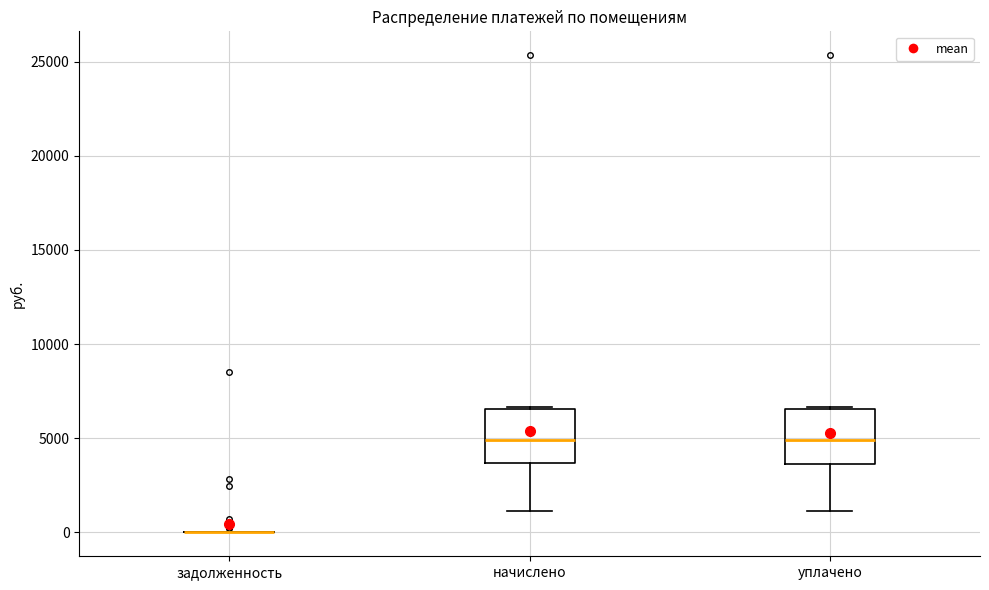

Reading left to right, transcribe this box plot: for each box, give where its median line is, the range the box spans, and where its two whiskers end, as read against the y-axis. The values are not printed on the chart, so give them approximately, as read against the axis.

задолженность: box collapsed to a line at 0, whiskers 0 to 0
начислено: median 5000, box 3500 to 6500, whiskers 1000 to 6500
уплачено: median 5000, box 3500 to 6500, whiskers 1000 to 6500